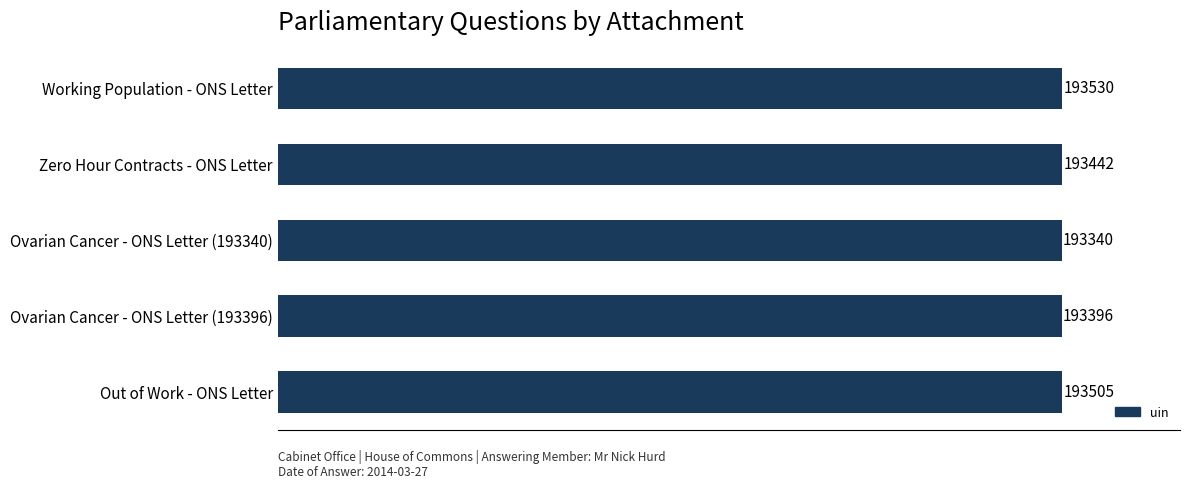

List the labels in order of value, largest first.

Working Population - ONS Letter, Out of Work - ONS Letter, Zero Hour Contracts - ONS Letter, Ovarian Cancer - ONS Letter (193396), Ovarian Cancer - ONS Letter (193340)